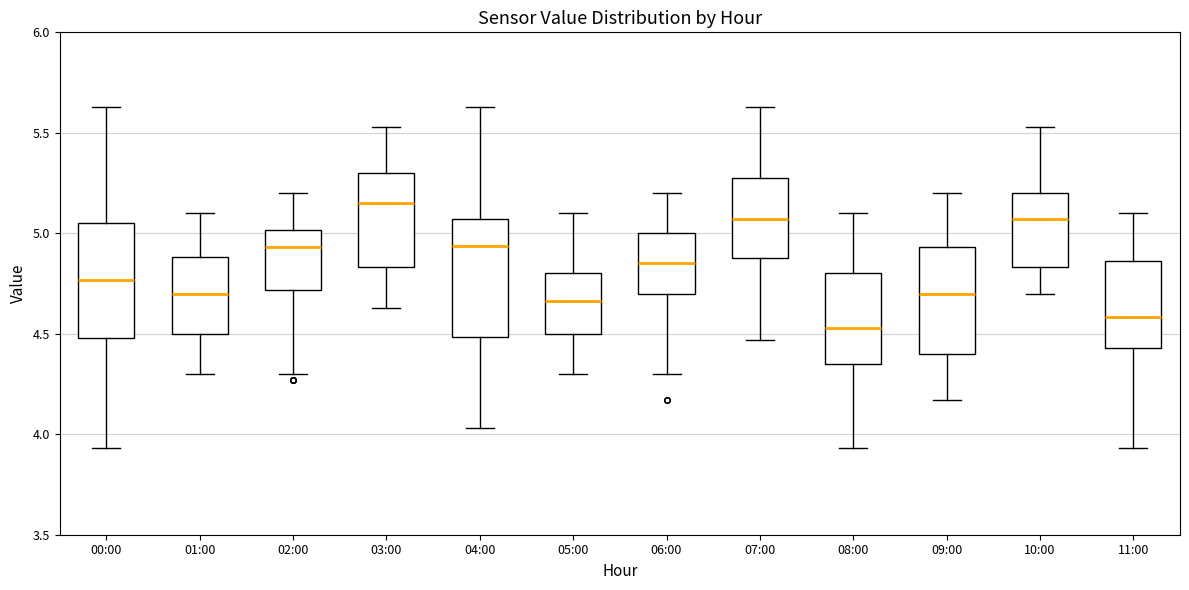

Where does the lower whisker of the box for 00:00 end on the y-axis? The values are not printed on the chart, so give them approximately, as read against the axis.

3.95